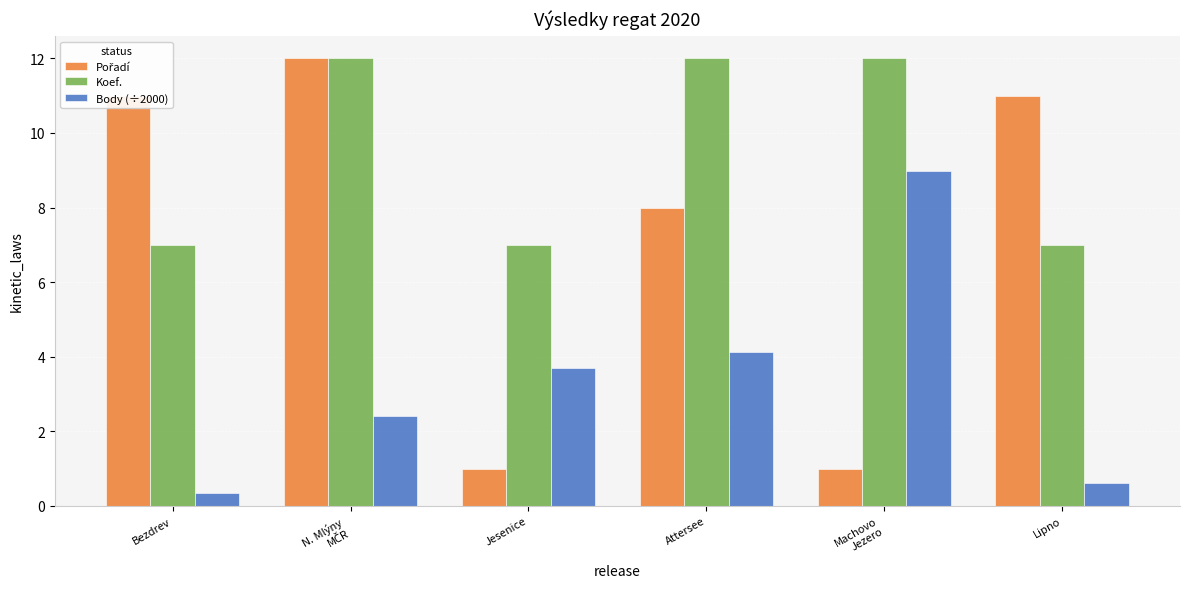

What is the value of the Koef. bar at the 6th from the left?

7.0